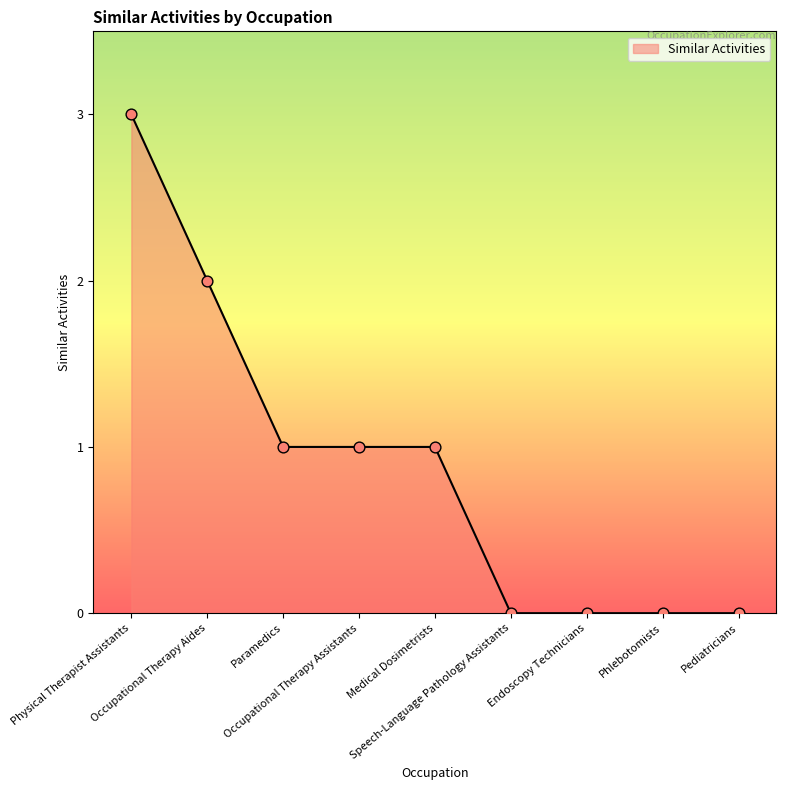

Between Medical Dosimetrists and Physical Therapist Assistants, which is larger?

Physical Therapist Assistants